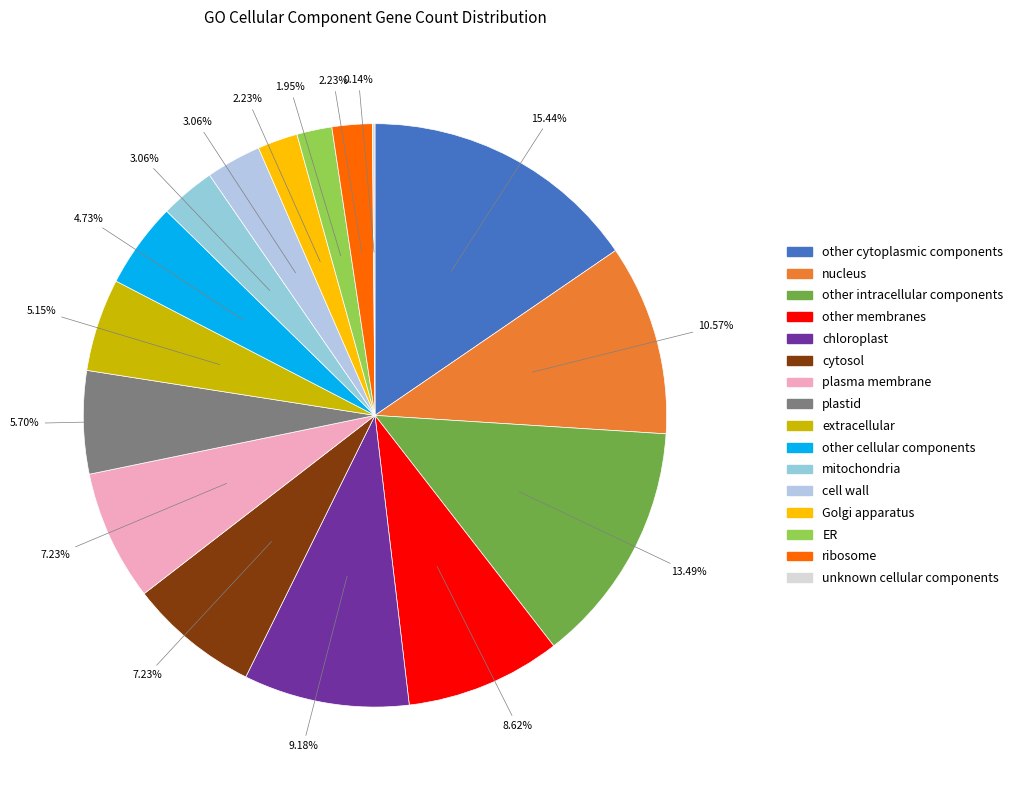

To the nearest percent, what portion does plasma membrane represent?

7%